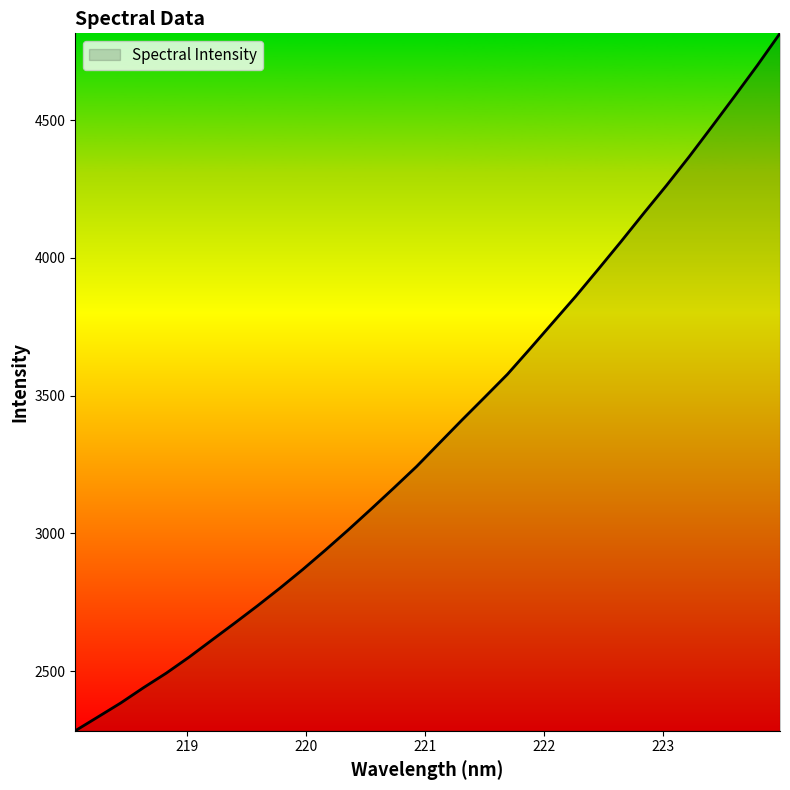

What is the maximum value shown in the chart?

4815.7